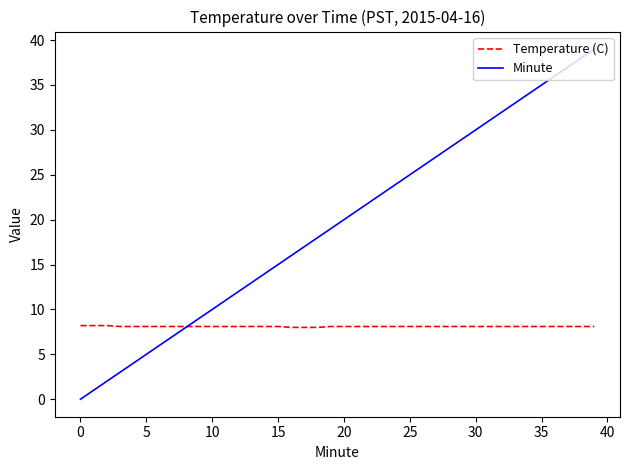

What is the highest value of the Temperature (C) series?

8.2